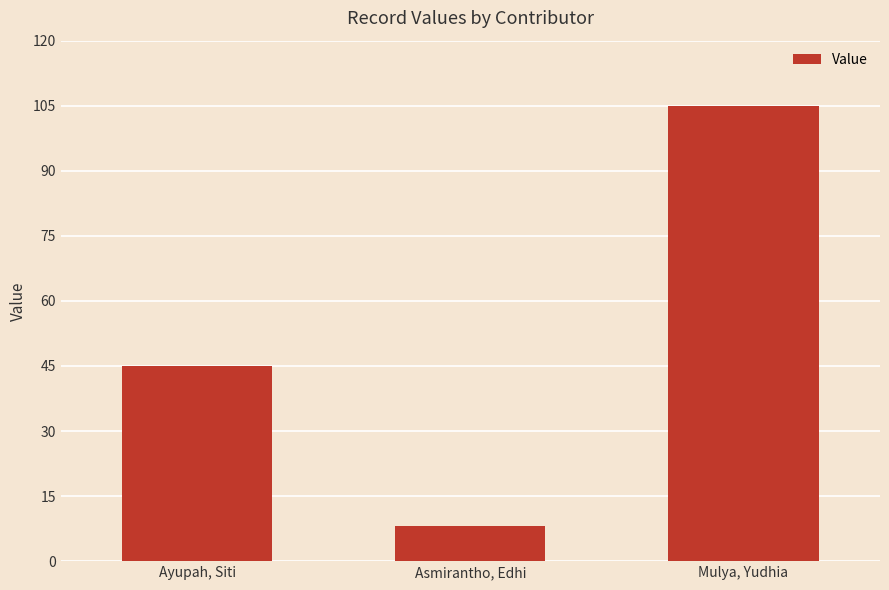

Which label corresponds to the smallest value in the chart?

Asmirantho, Edhi